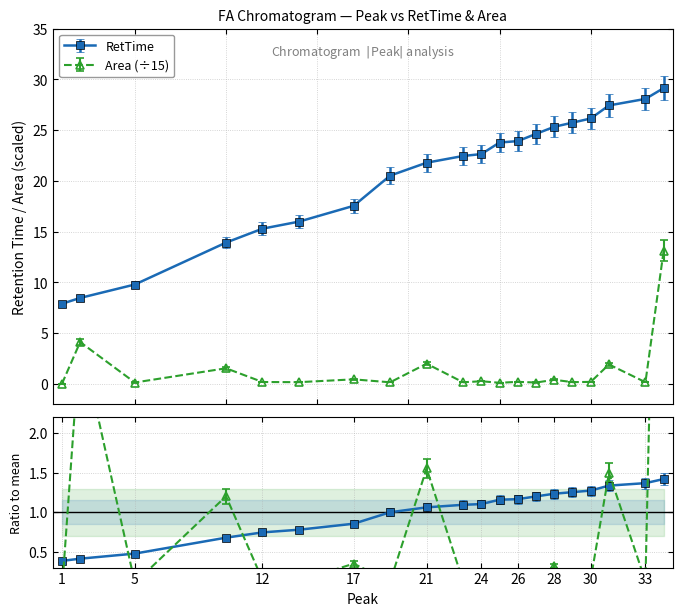

Which category has the highest value in the Area series?

34